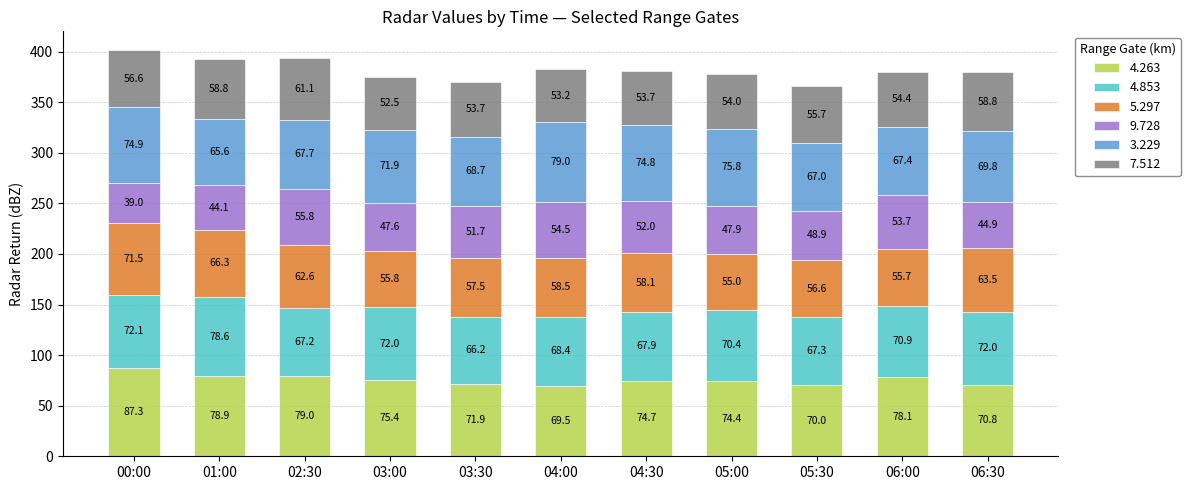

What are all the series names shown in the legend?

4.263, 4.853, 5.297, 9.728, 3.229, 7.512